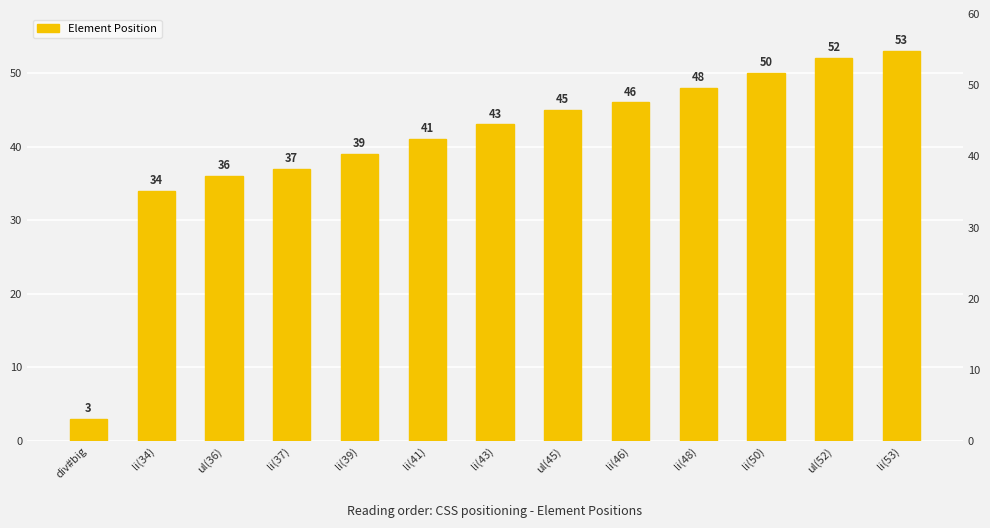

What is the label of the 9th bar from the left?

li(46)